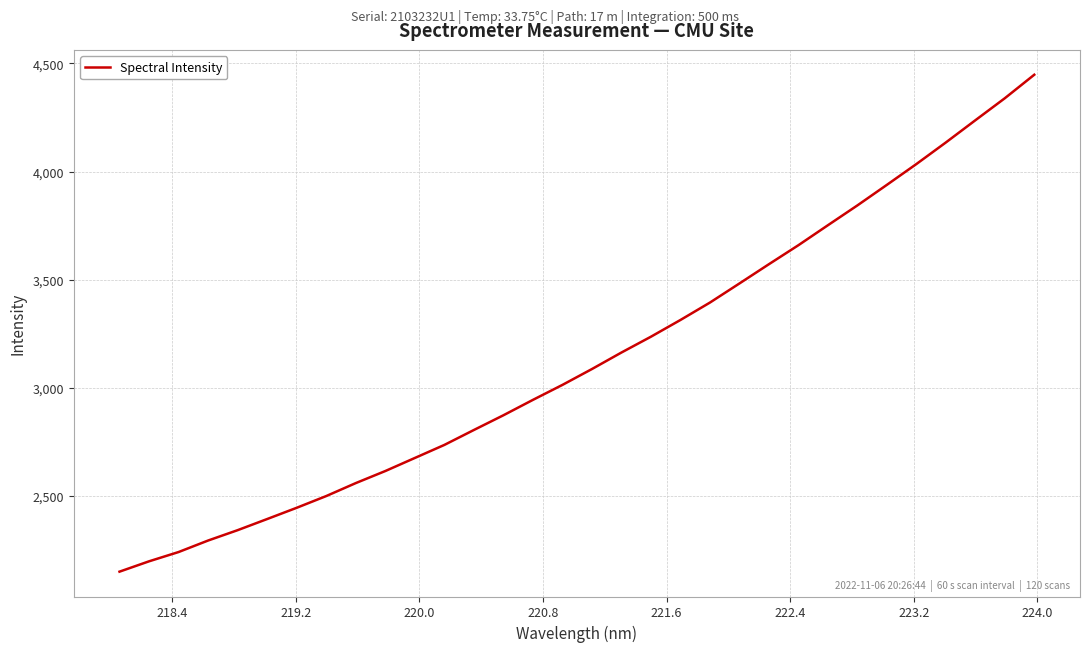

What is the difference between the maximum and minimum values?

2299.9